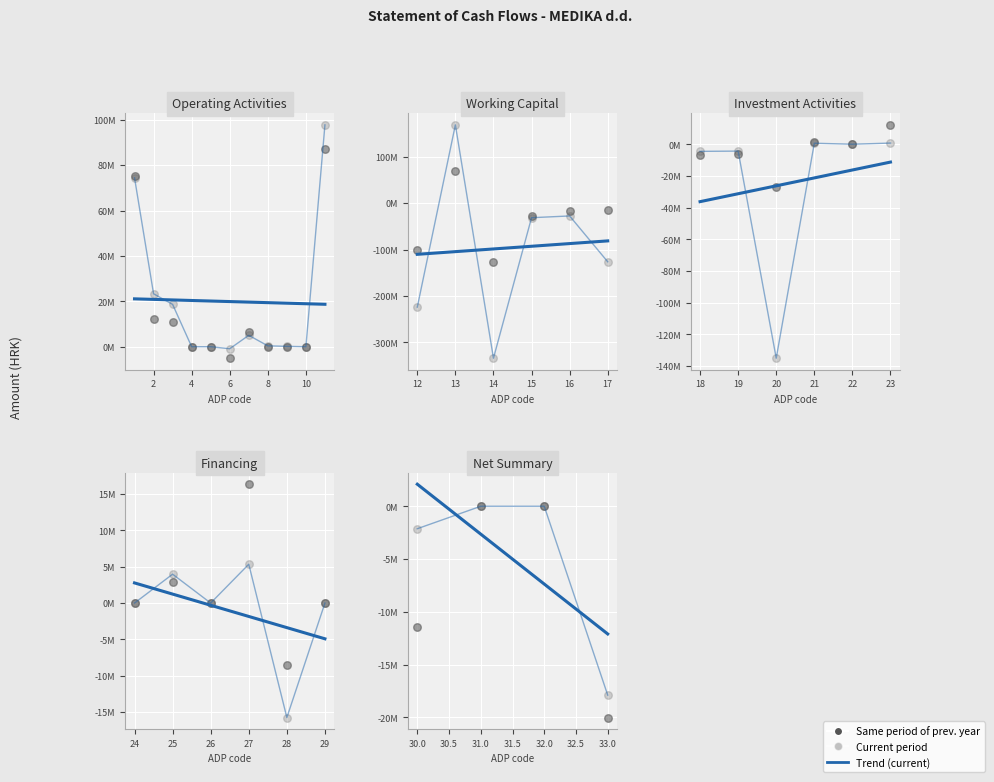

At how many categories does at least one series exceed -241657618?

33